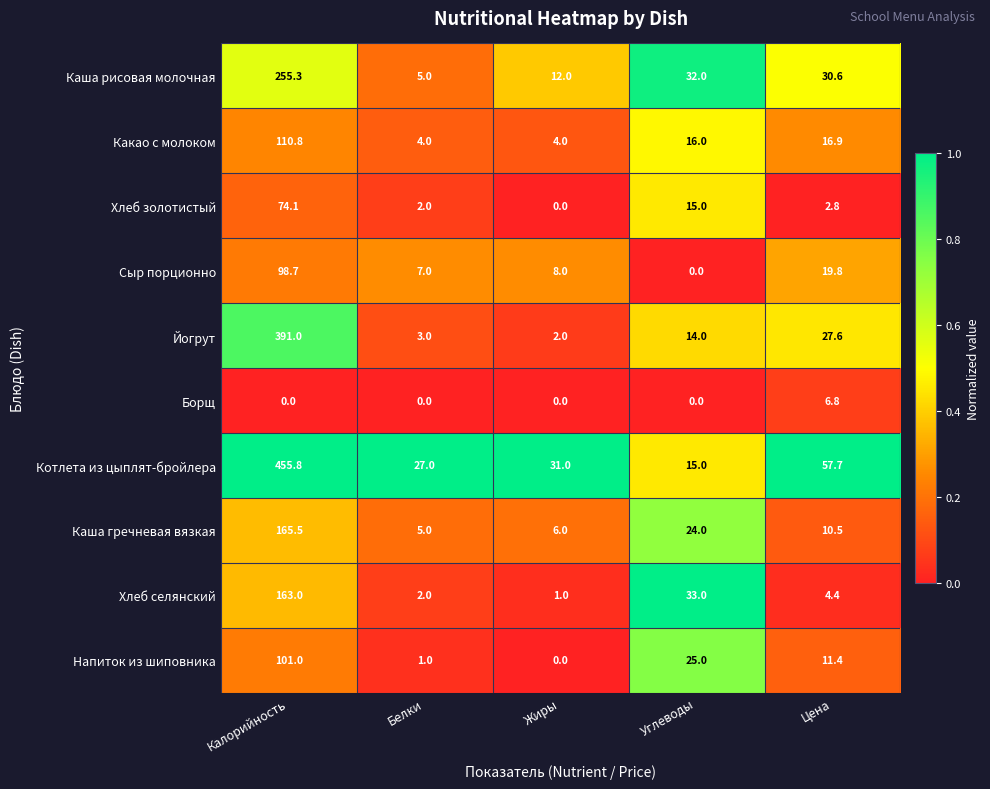

What is the sum of all Каша гречневая вязкая values?

211.0